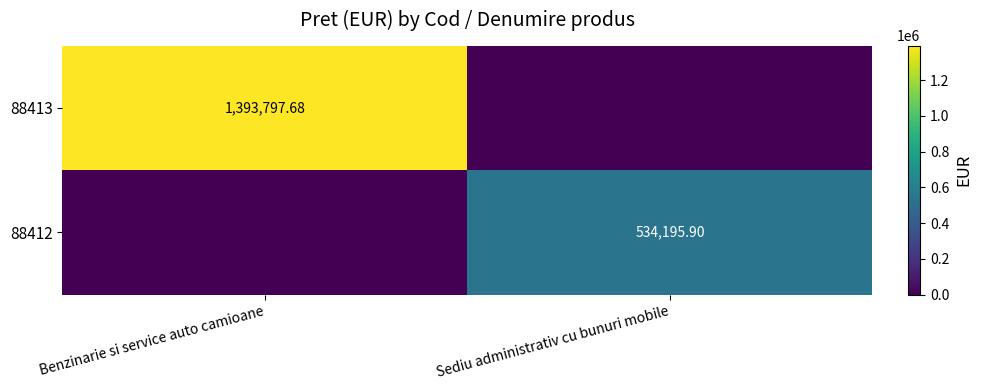

At Sediu administrativ cu bunuri mobile, list the series in order from largest to smallest.

88412, 88413